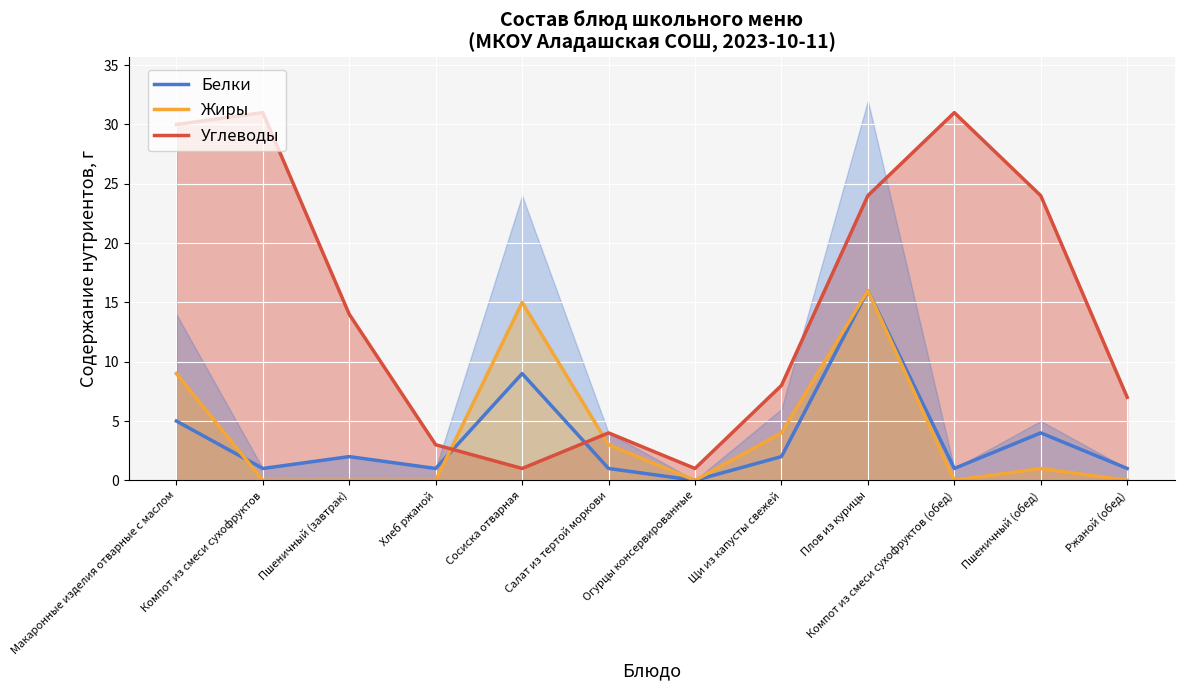

At how many categories does at least one series exceed 25?

3